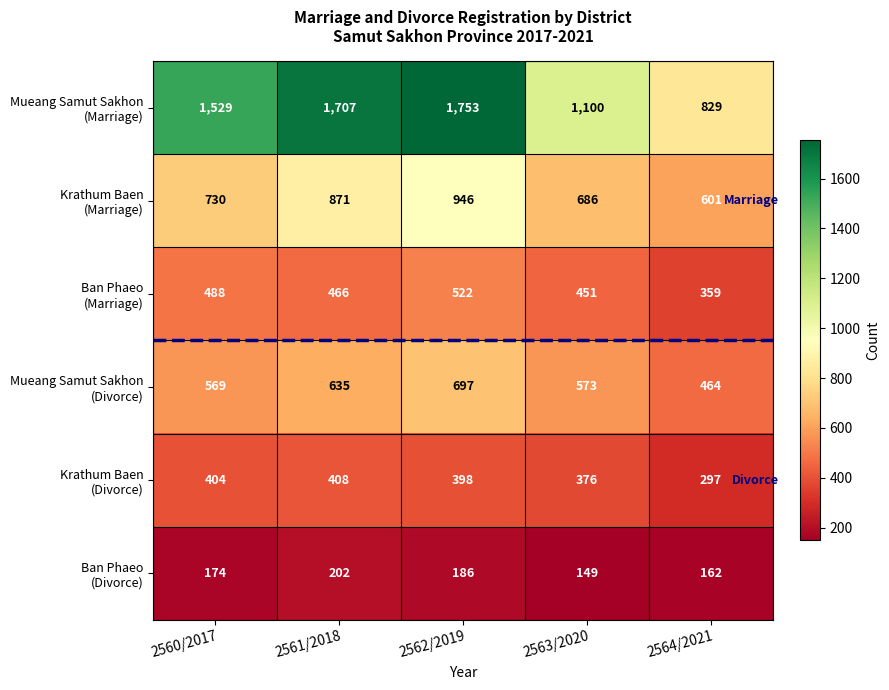

What is the smallest value displayed?

149